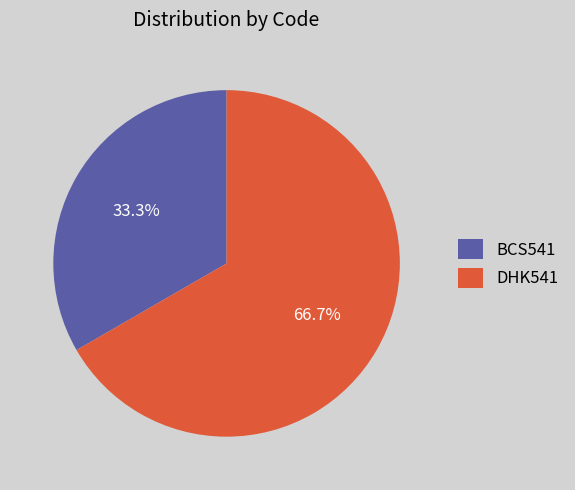

Is it true that DHK541 is 61% of the pie?

False